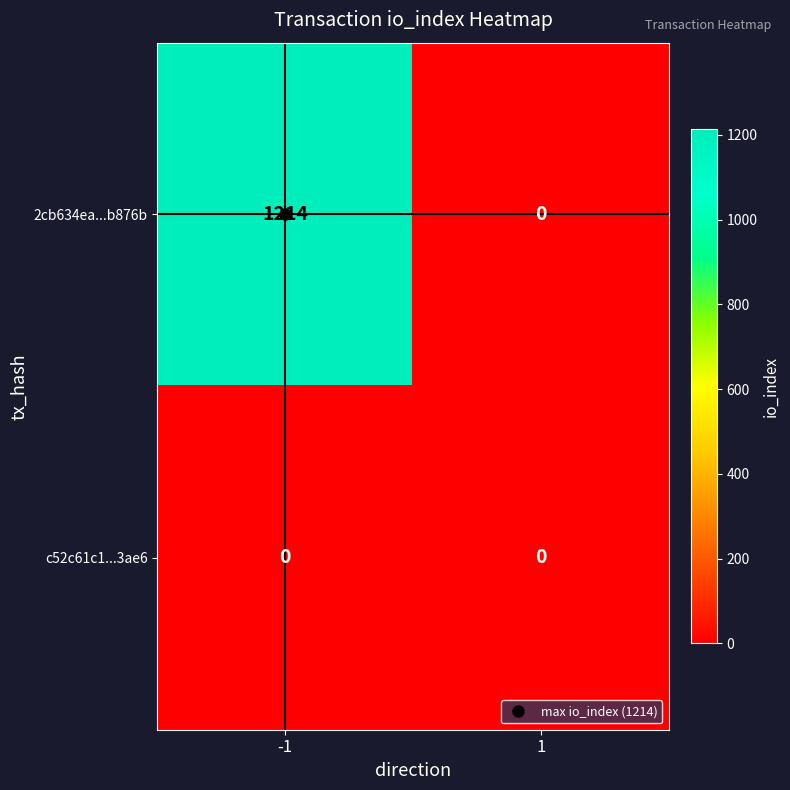

At which category is the sum across all series the highest?

-1